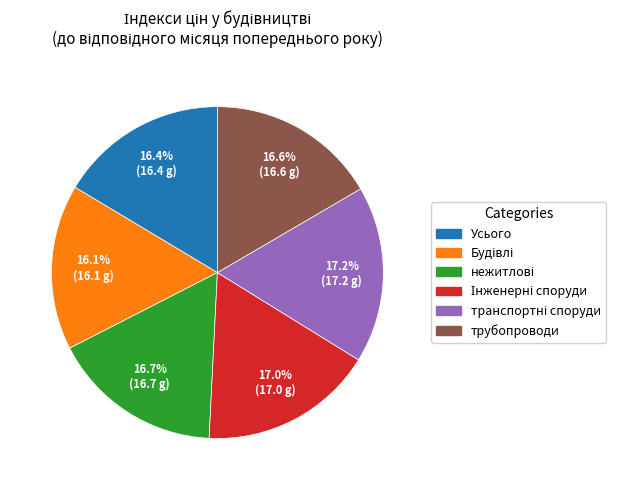

Does Усього represent more than half of the total?

No